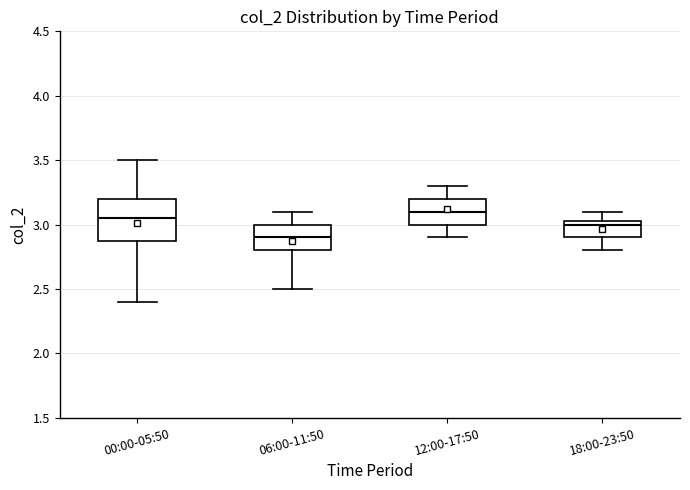

Where is the upper edge of the box for 12:00-17:50 on the y-axis? The values are not printed on the chart, so give them approximately, as read against the axis.

3.20